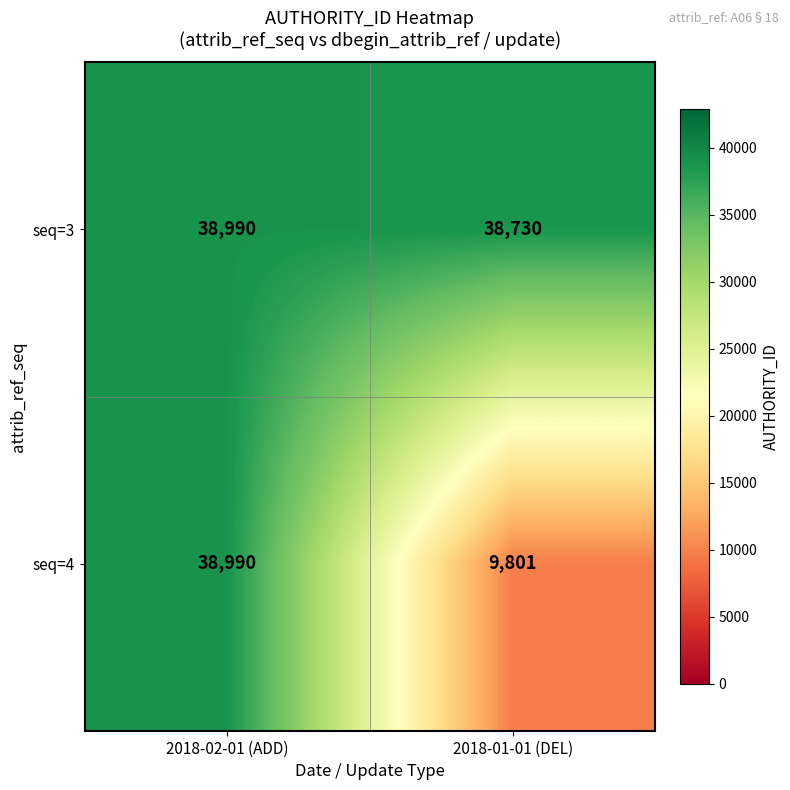

How many categories are shown in the chart?

2